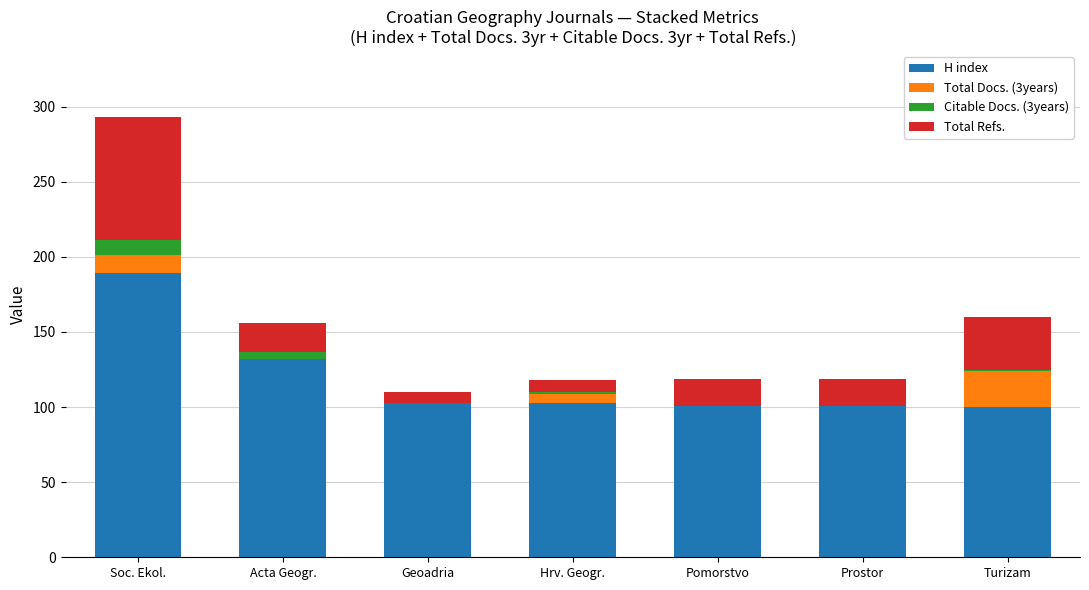

Where is H index nearest to the value 144?

Acta Geogr.